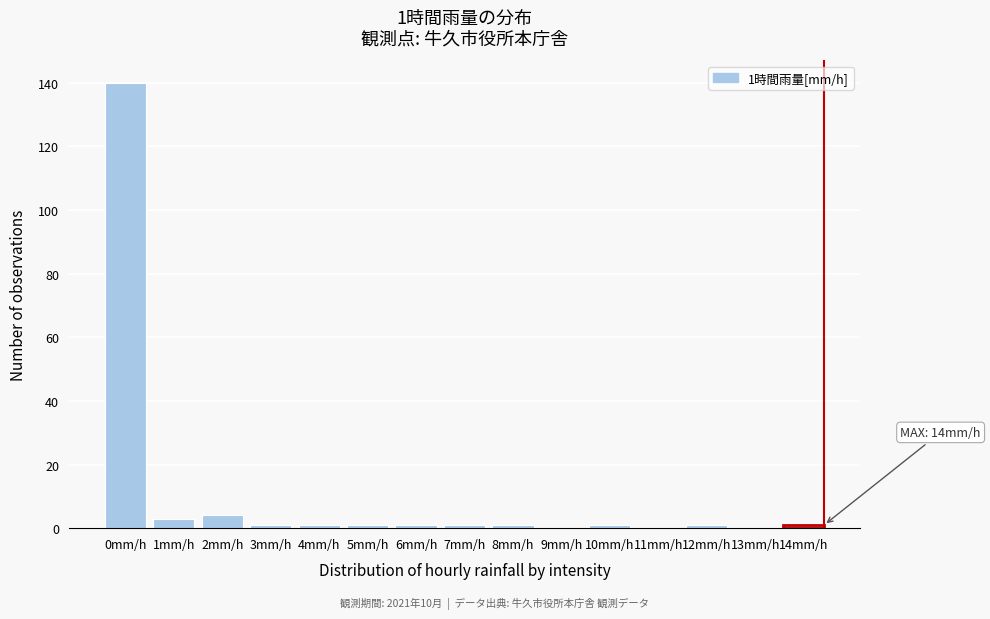

Reading left to right, extract all data points from this chart.

0mm/h=140	1mm/h=3	2mm/h=4	3mm/h=1	4mm/h=1	5mm/h=1	6mm/h=1	7mm/h=1	8mm/h=1	9mm/h=0	10mm/h=1	11mm/h=0	12mm/h=1	13mm/h=0	14mm/h=1